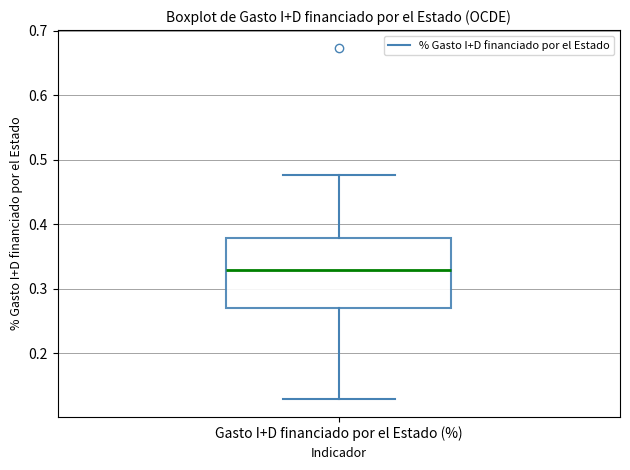

Transcribe this box plot: give where the median line is, the range the box spans, and where the two whiskers end, as read against the y-axis. The values are not printed on the chart, so give them approximately, as read against the axis.

median 0.33, box 0.27 to 0.38, whiskers 0.13 to 0.48